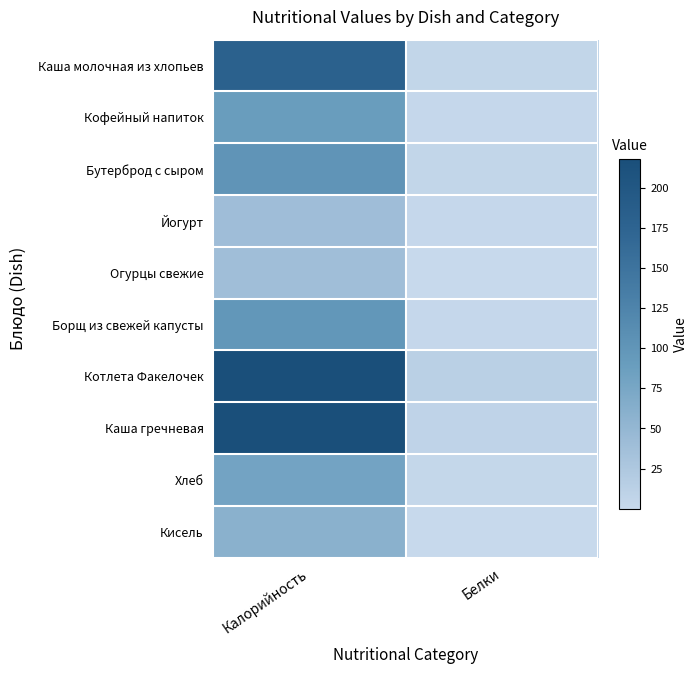

At Калорийность, list the series in order from smallest to largest.

Огурцы свежие, Йогурт, Кисель, Хлеб, Кофейный напиток, Борщ из свежей капусты, Бутерброд с сыром, Каша молочная из хлопьев, Каша гречневая, Котлета Факелочек